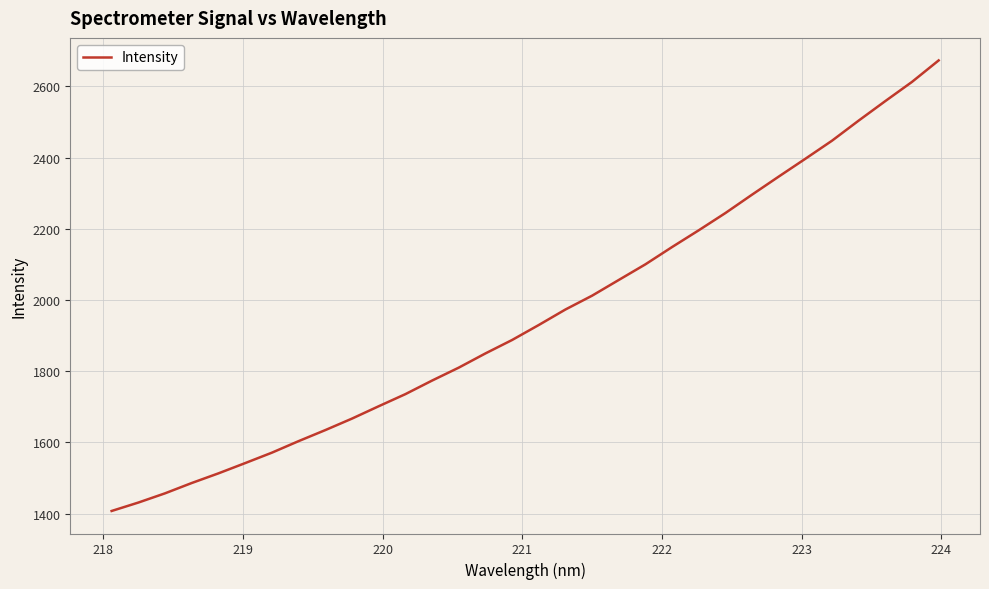

What is the difference between the maximum and minimum values?

1265.7